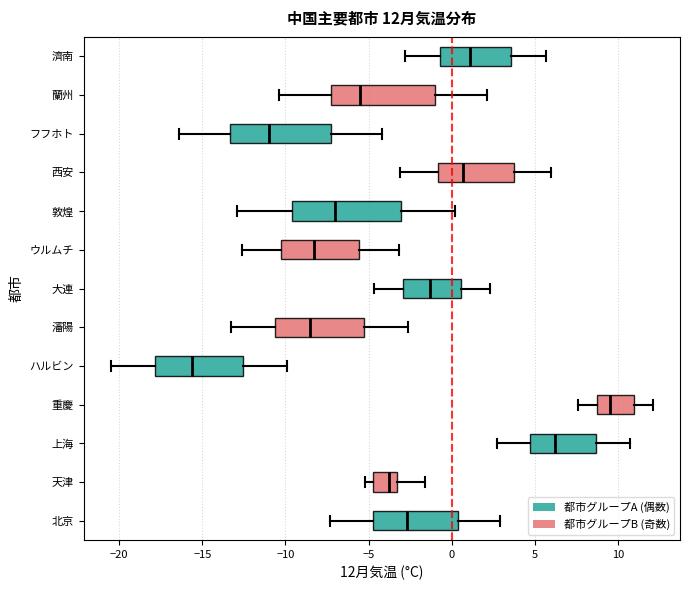

Which box has the furthest to the right median line?

重慶